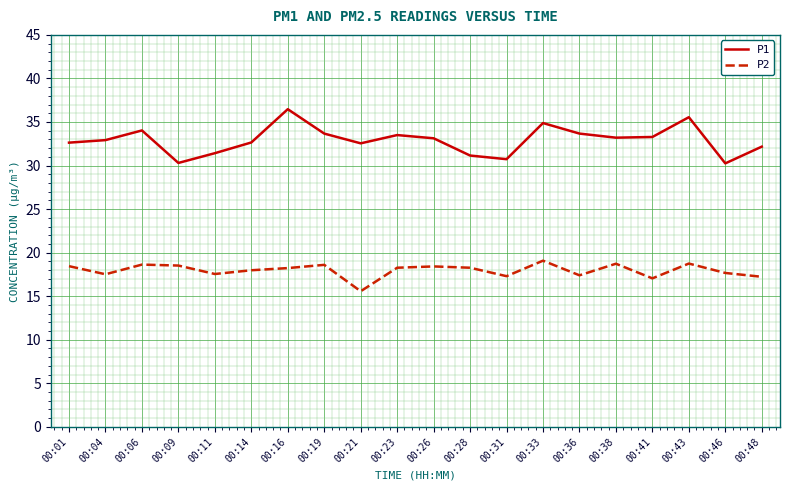

Which series has the widest spread of values?

P1